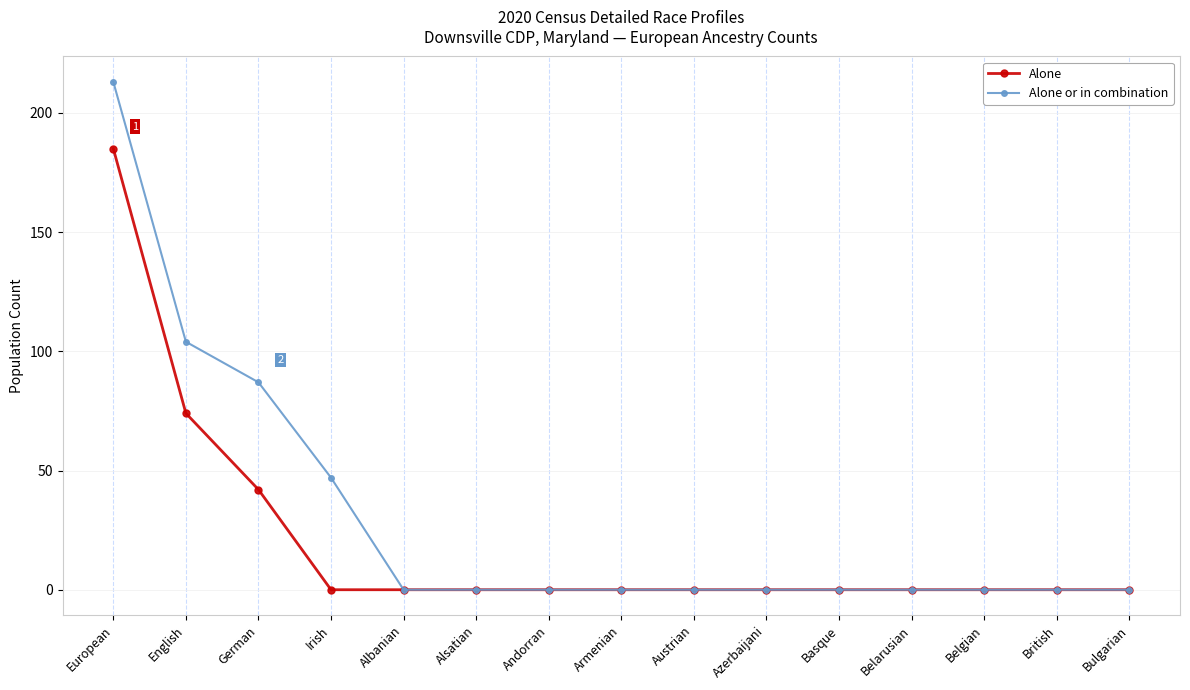

Which series has the largest range (max minus min)?

Alone or in combination